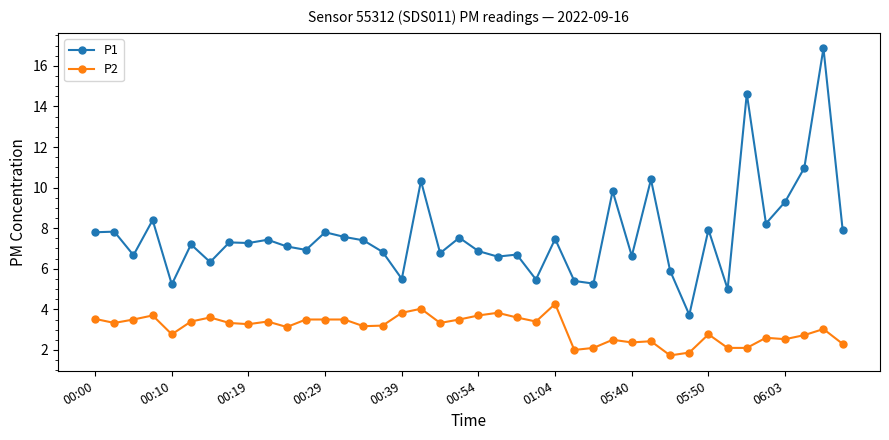

True or false: P1 and P2 cross at least once.

False